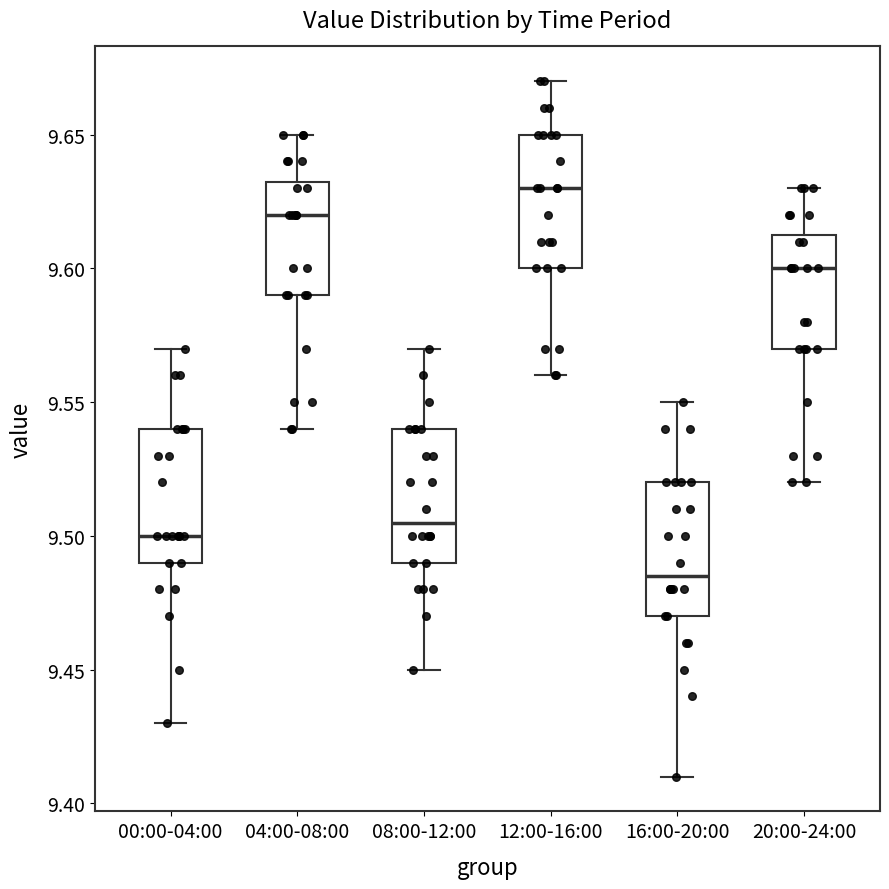

Where is the lower edge of the box for 12:00-16:00 on the y-axis? The values are not printed on the chart, so give them approximately, as read against the axis.

9.600